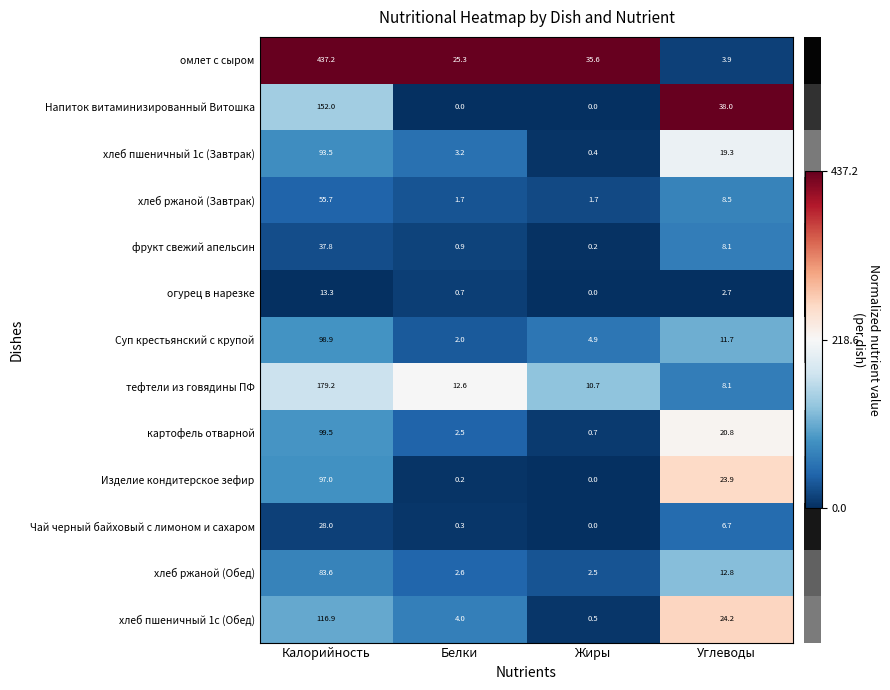

Count the number of data series in this chart.

13